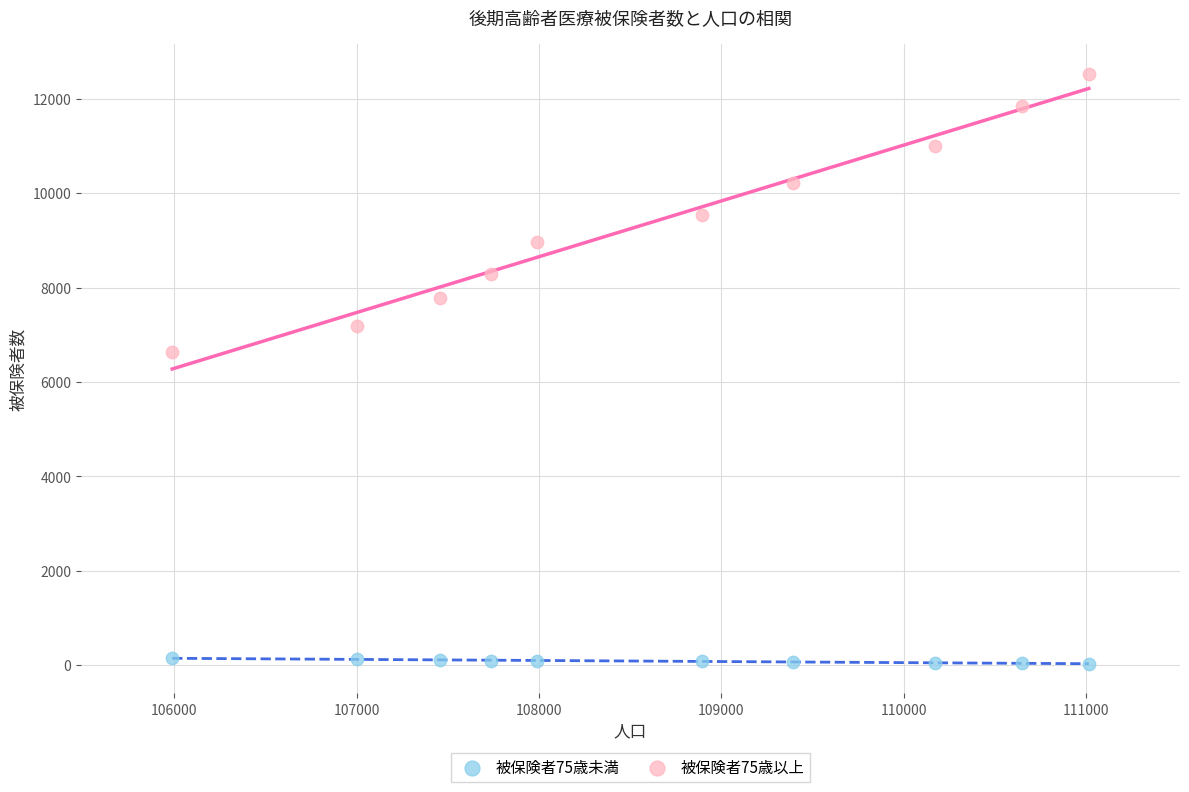

Across all data points, what is the range of X values (max minus min)?

5027